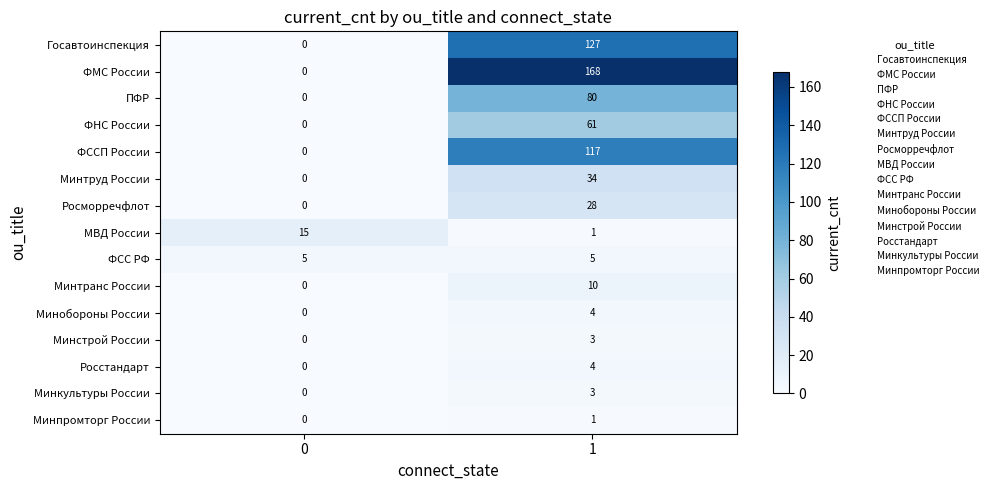

What is the difference between the Росморречфлот values at 0 and 1?

28